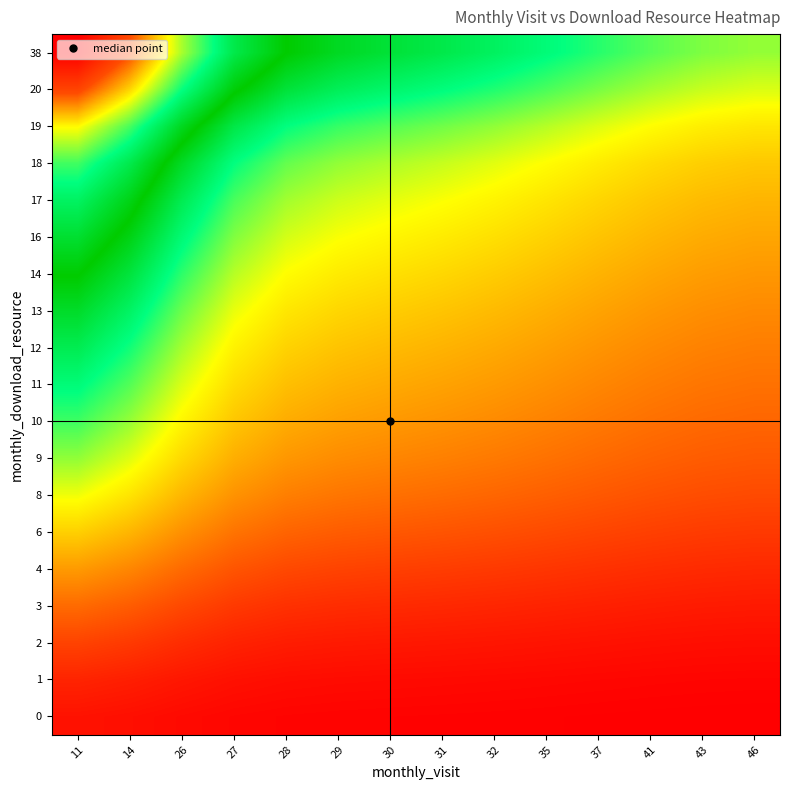

How many distinct data groups are displayed?

19